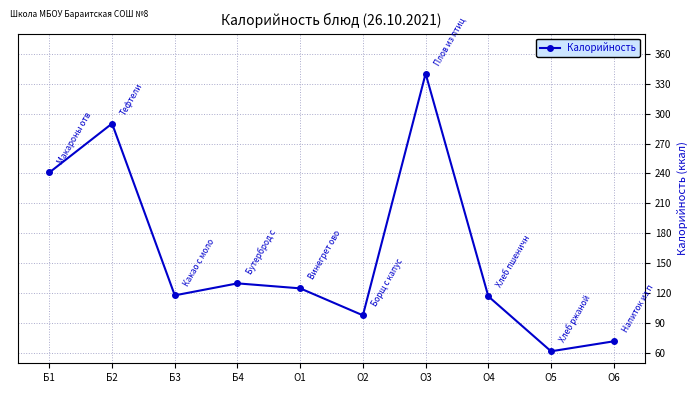

What is the difference between the second highest and second lowest values?

218